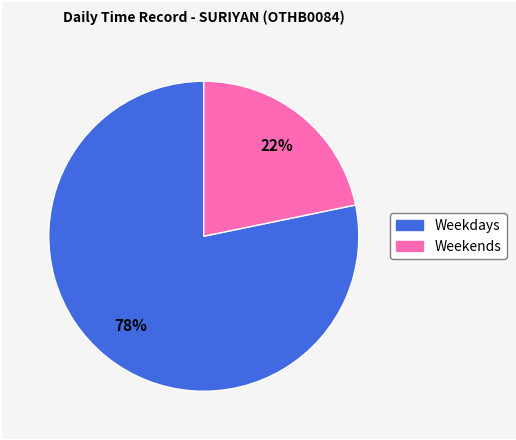

Count the number of slices in the pie.

2